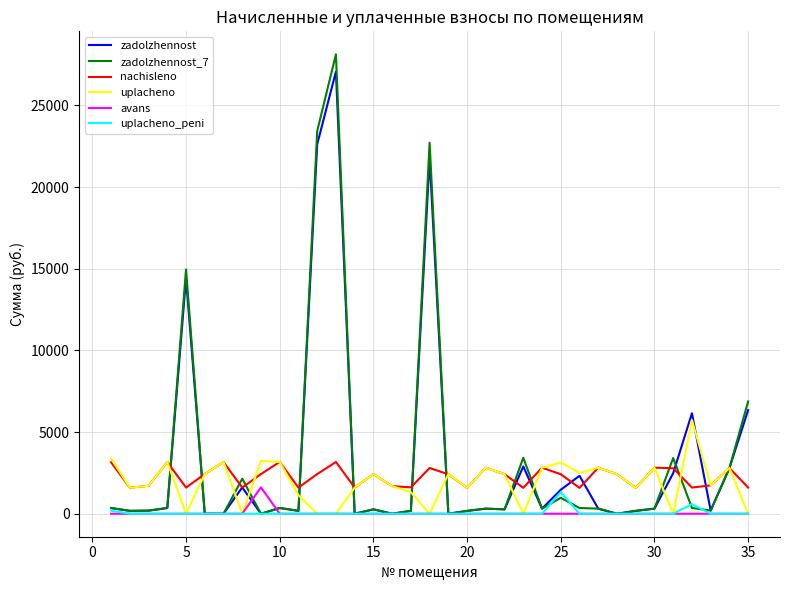

Does the chart have visible grid lines?

Yes